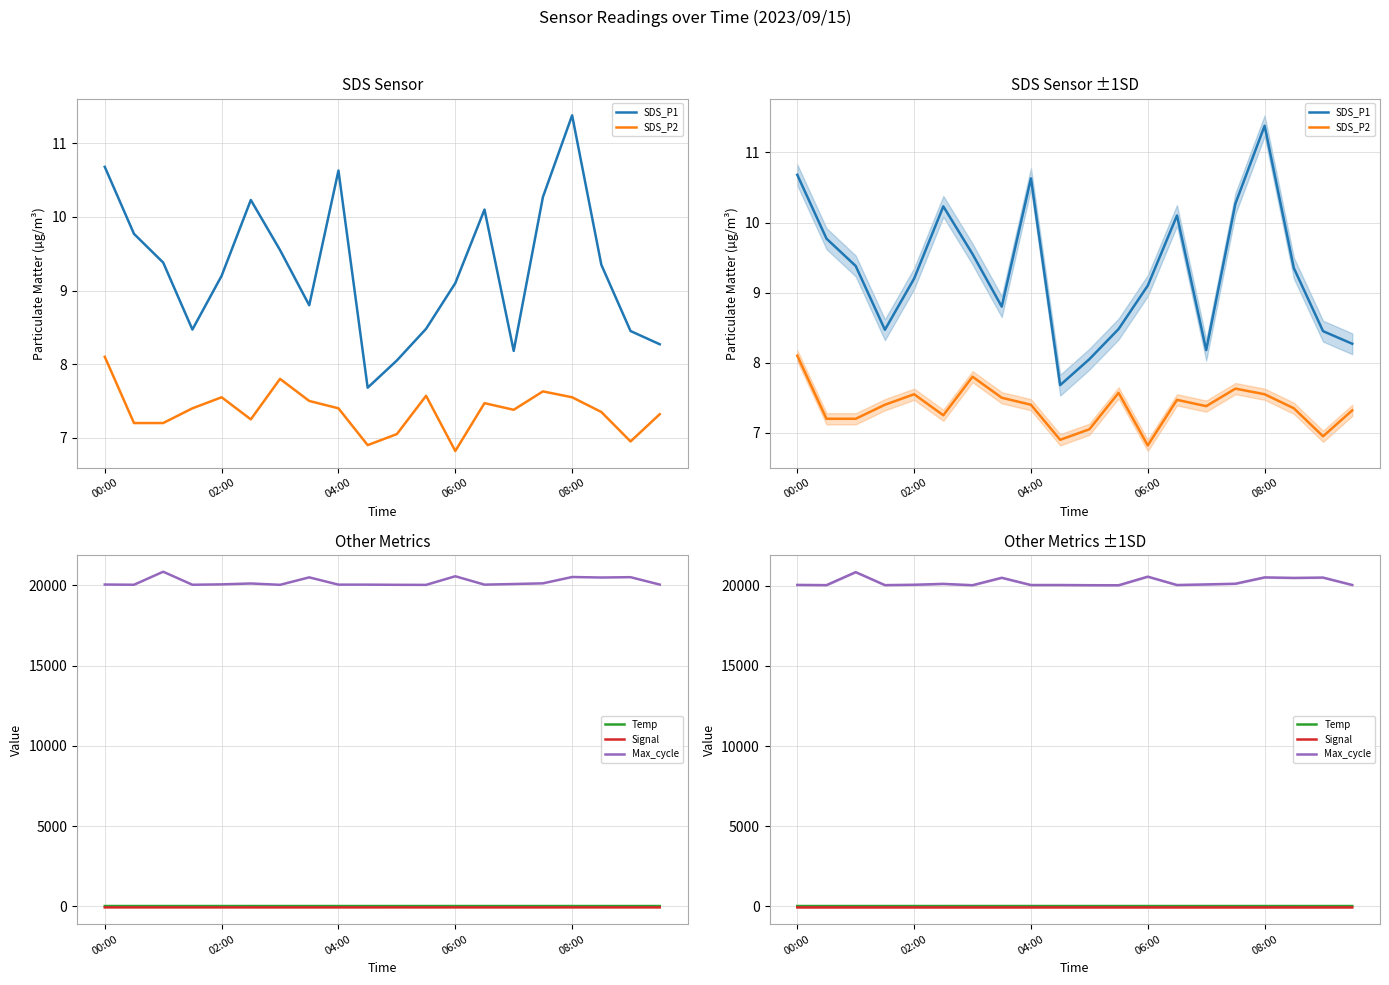

Where is the first local minimum for SDS_P2?

5